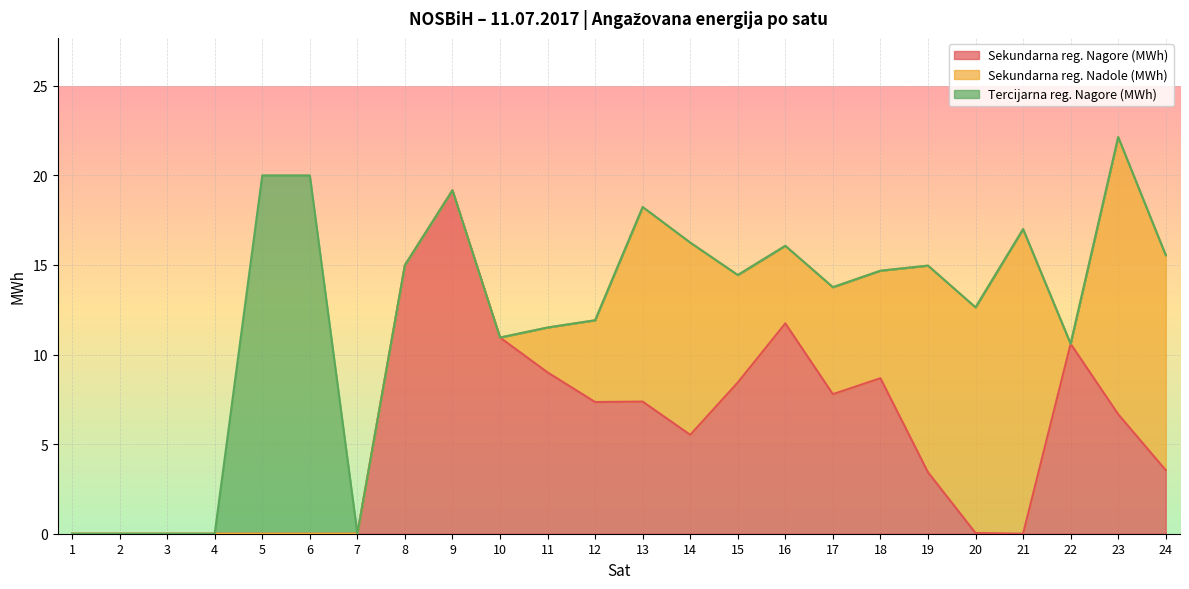

Which series has the largest total across all categories?

Sekundarna reg. Nagore (MWh)